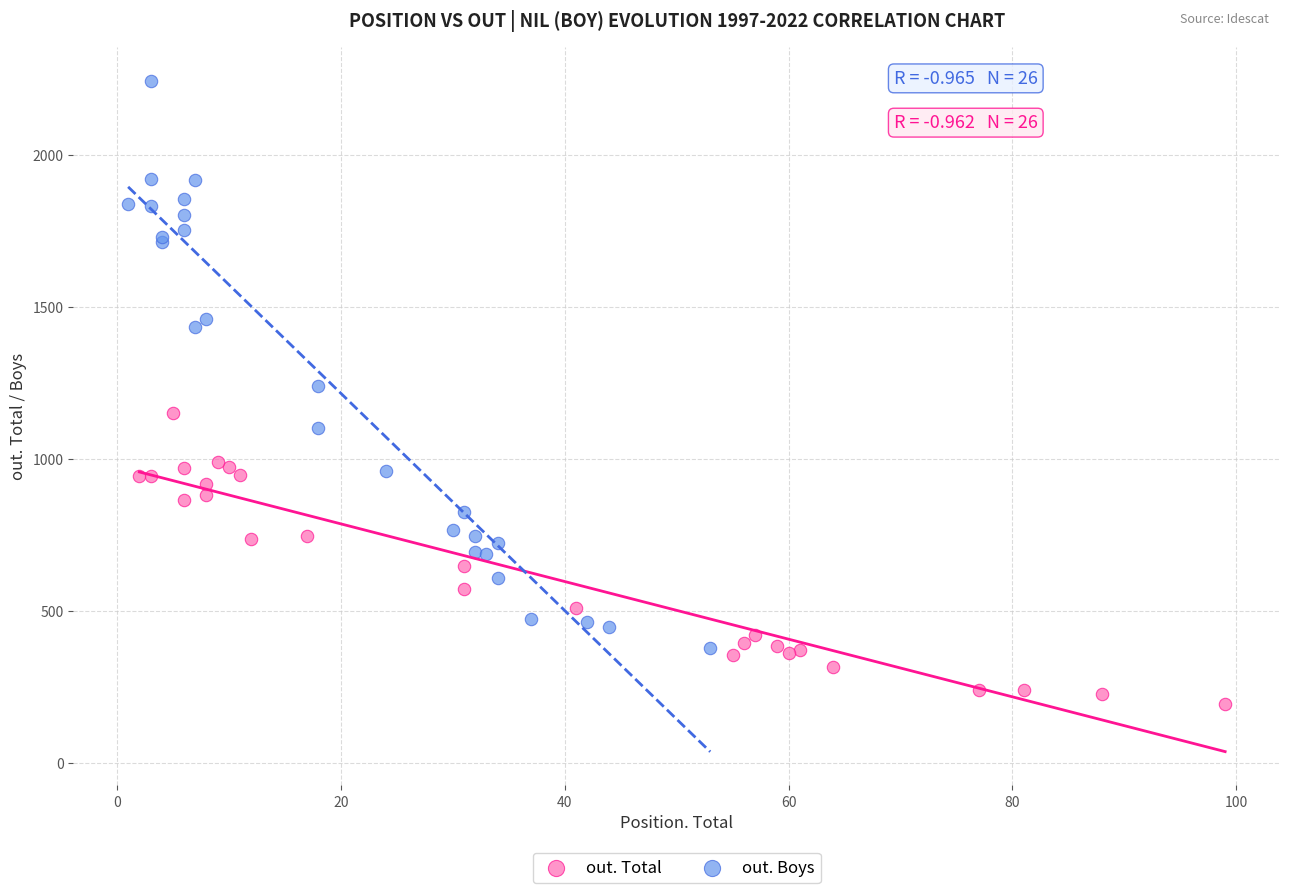

Which series reaches the minimum Y coordinate?

out. Total